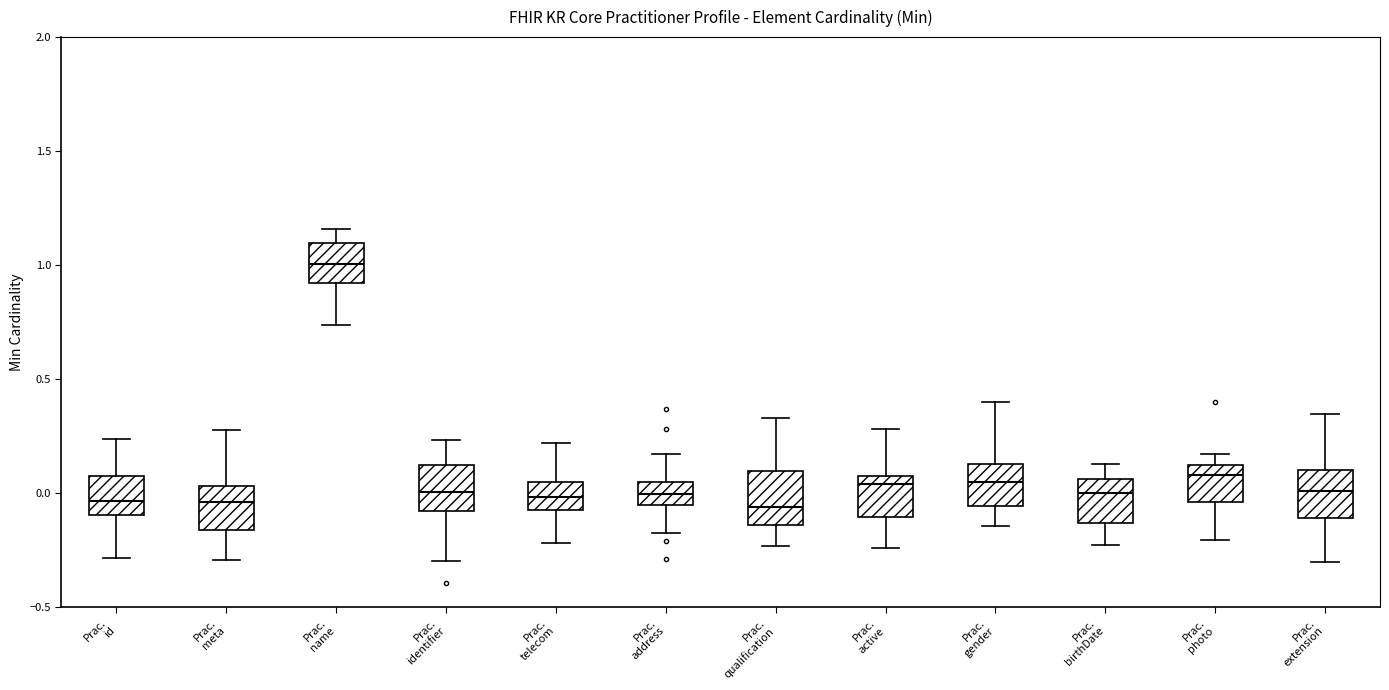

Where does the lower whisker of the box for Prac. meta end on the y-axis? The values are not printed on the chart, so give them approximately, as read against the axis.

-0.30